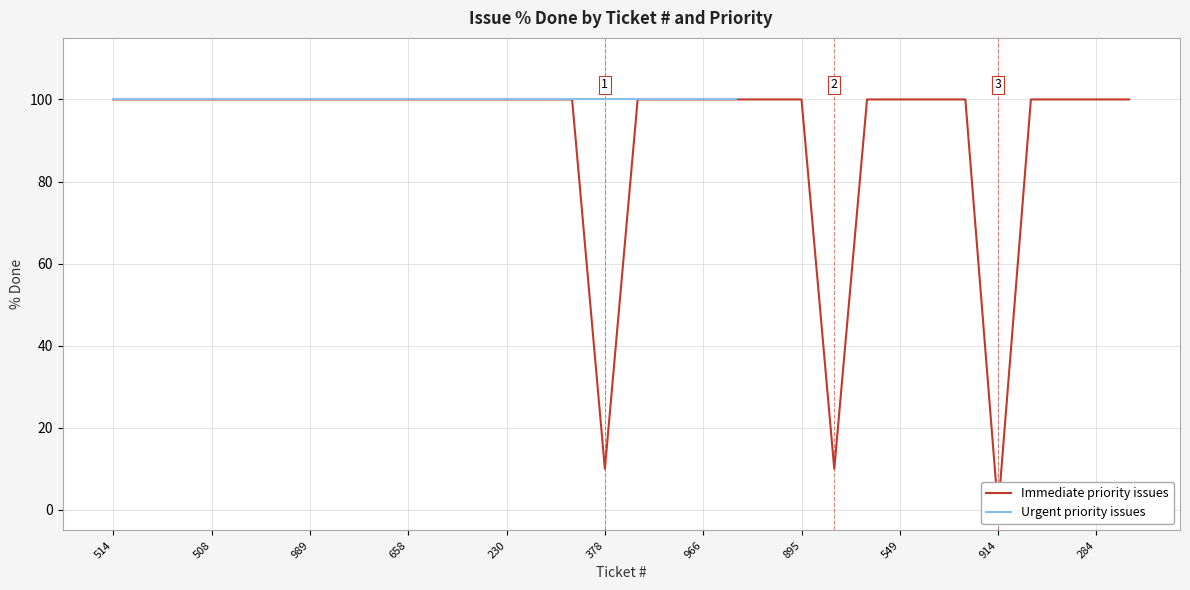

What position from the right is 230?

20